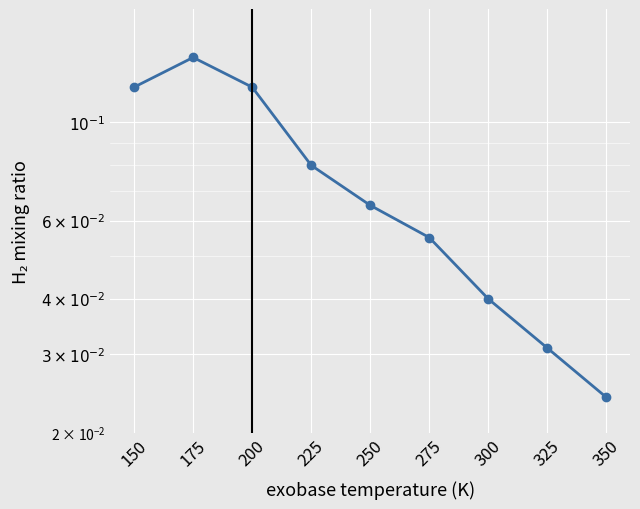

Does the chart display data point markers on the line(s)?

Yes